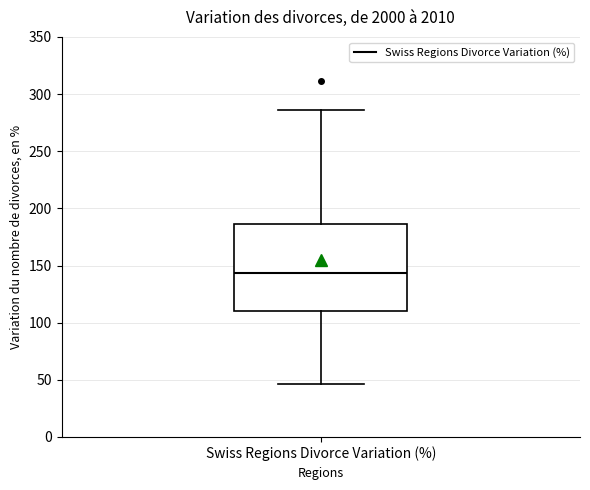

Read this box plot against the y-axis: the position of the median line, the range covered by the box, and the ends of both whiskers. The values are not printed on the chart, so give them approximately, as read against the axis.

median 145, box 110 to 185, whiskers 45 to 285